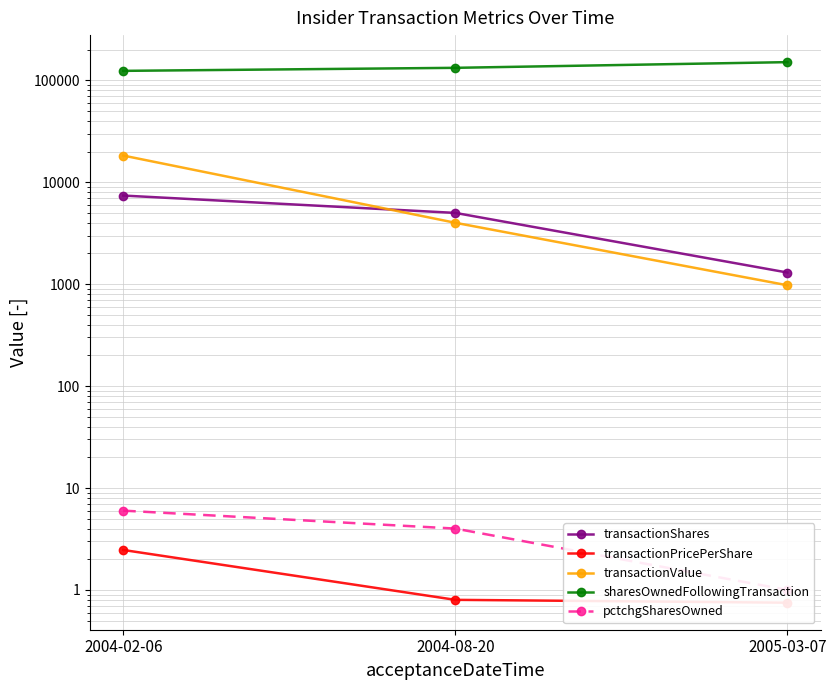

The pctchgSharesOwned series shows 4.0 at 2004-08-20. True or false?

True